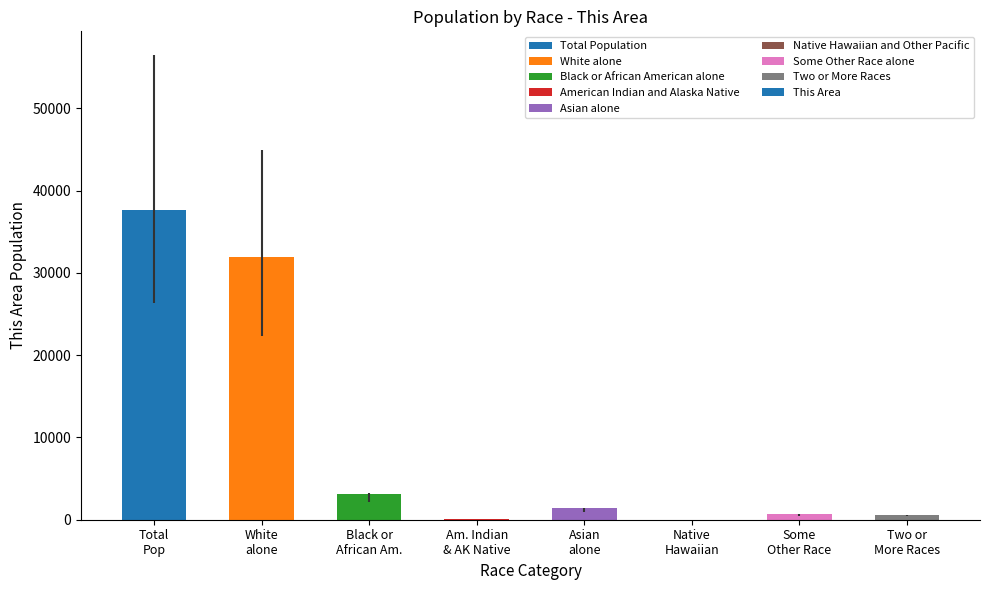

What is the sum of all values?

75354